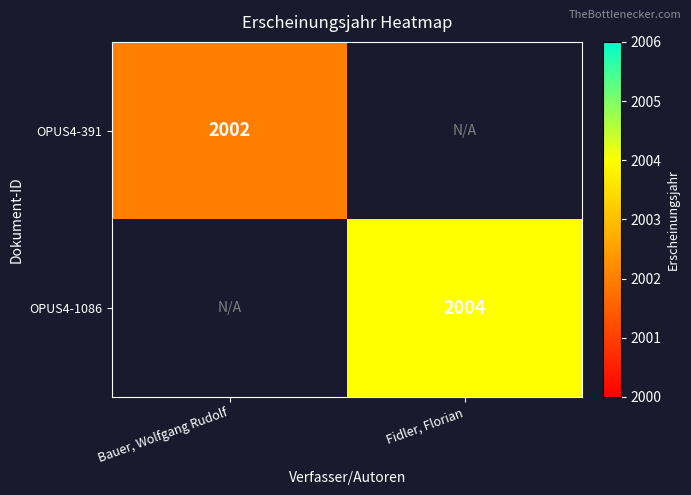

At how many categories does at least one series exceed 2003?

1